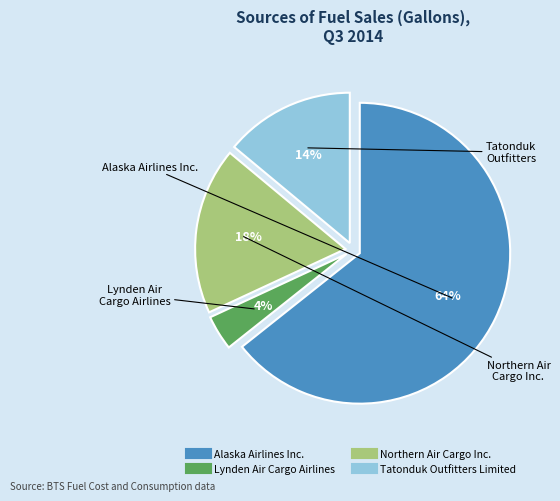

Is it true that Northern Air Cargo Inc. is 18% of the pie?

True